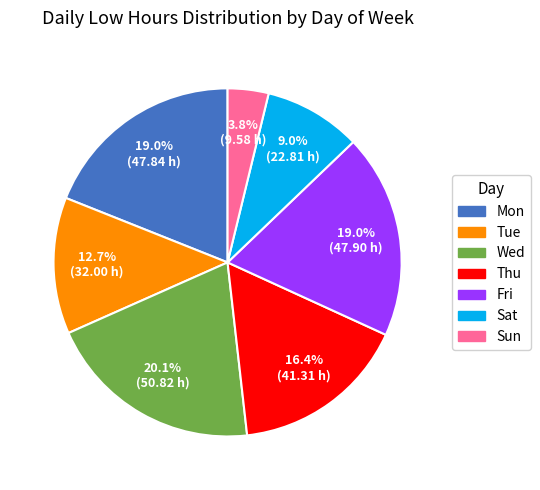

Combined, what portion of the pie is Fri and Tue?

31.7%